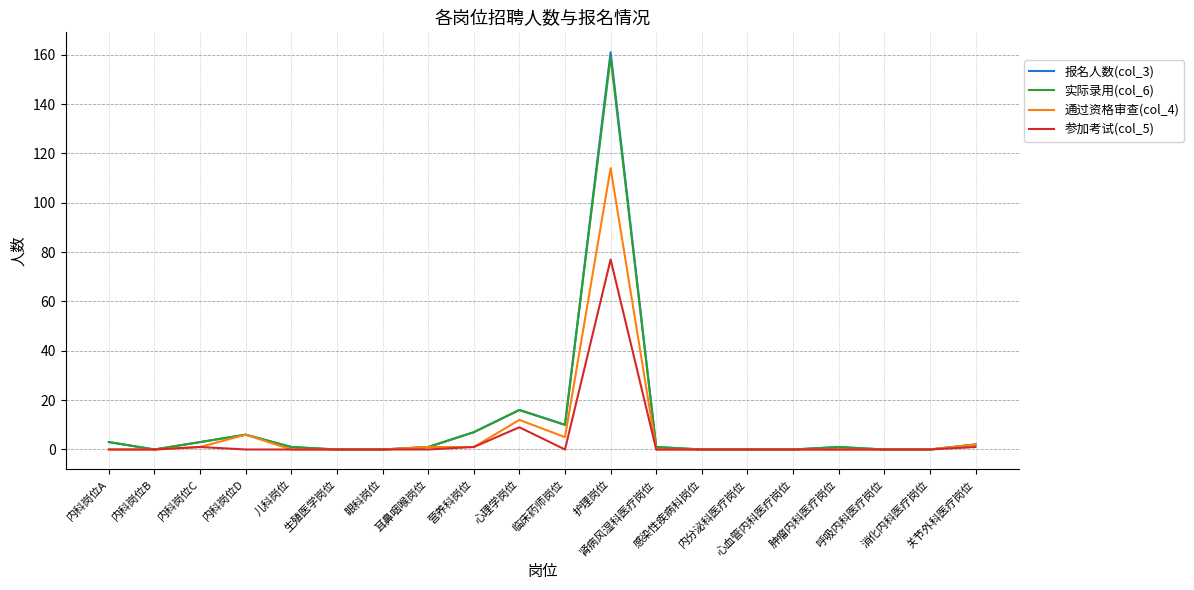

Is it true that 参加考试(col_5) equals 0 at 肾病风湿科医疗岗位?

True